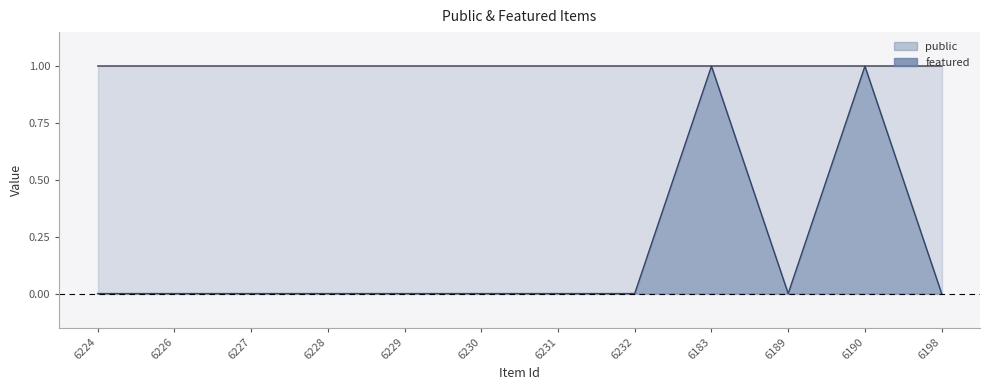

True or false: the data has more than 1 interior local peaks.

True